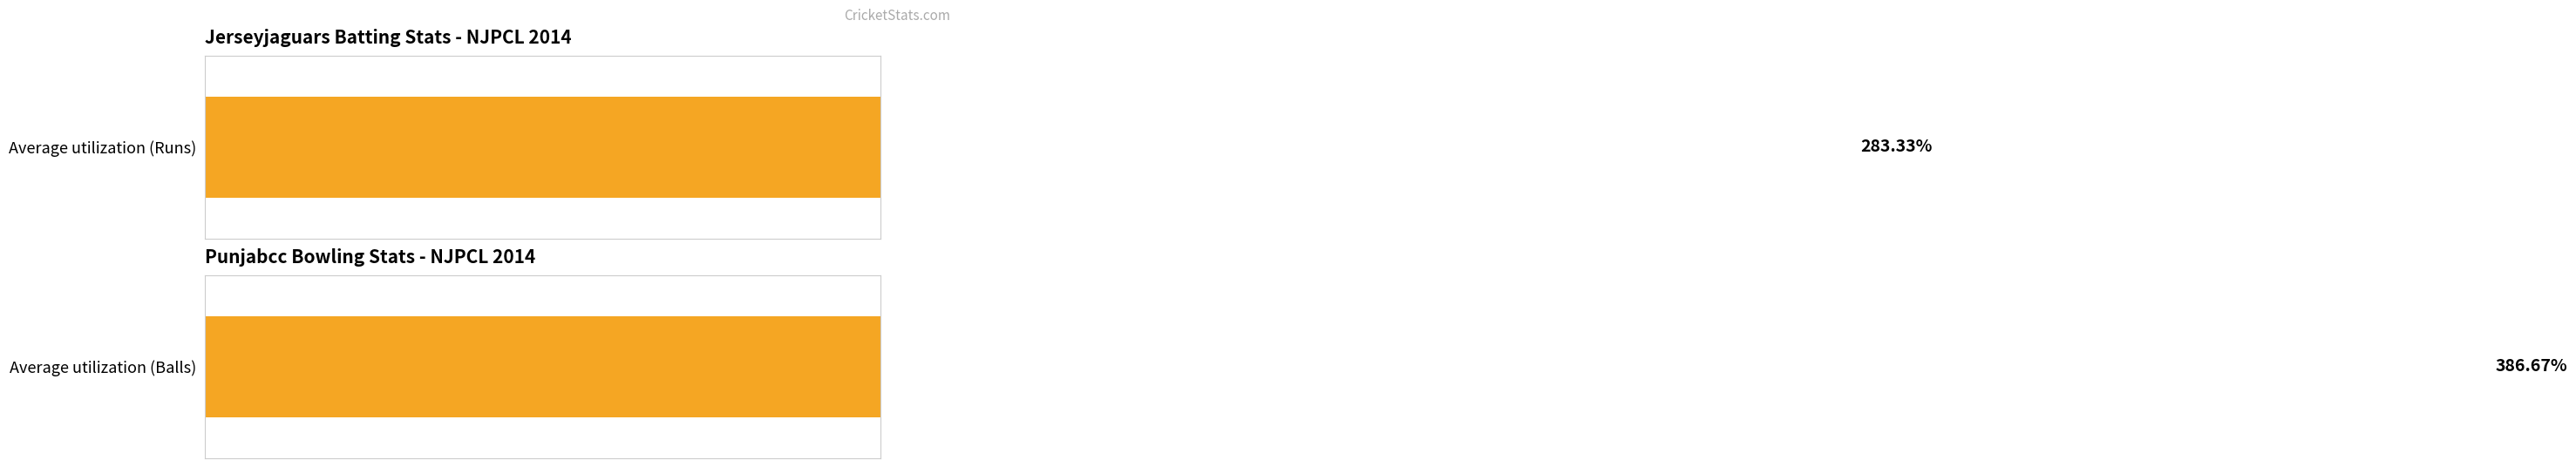

What is the value of the Balls bar at the 3rd from the left?

4